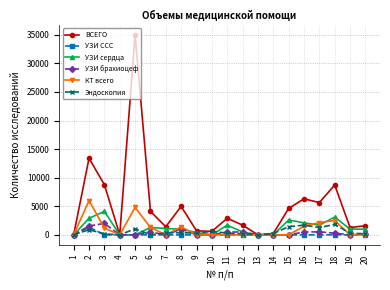

Which series has the widest spread of values?

ВСЕГО